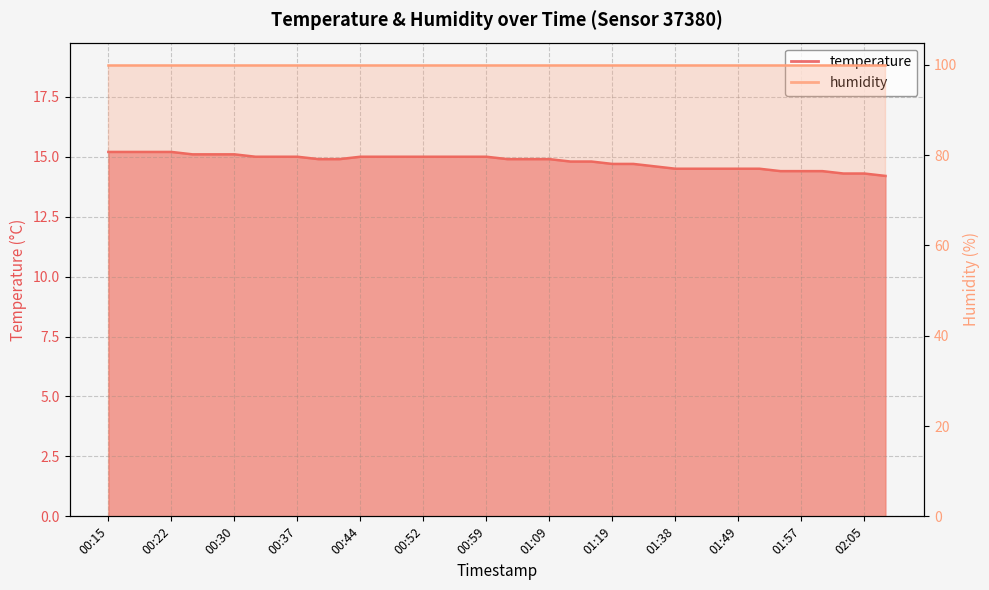

Which label corresponds to the largest value in the chart?

00:15